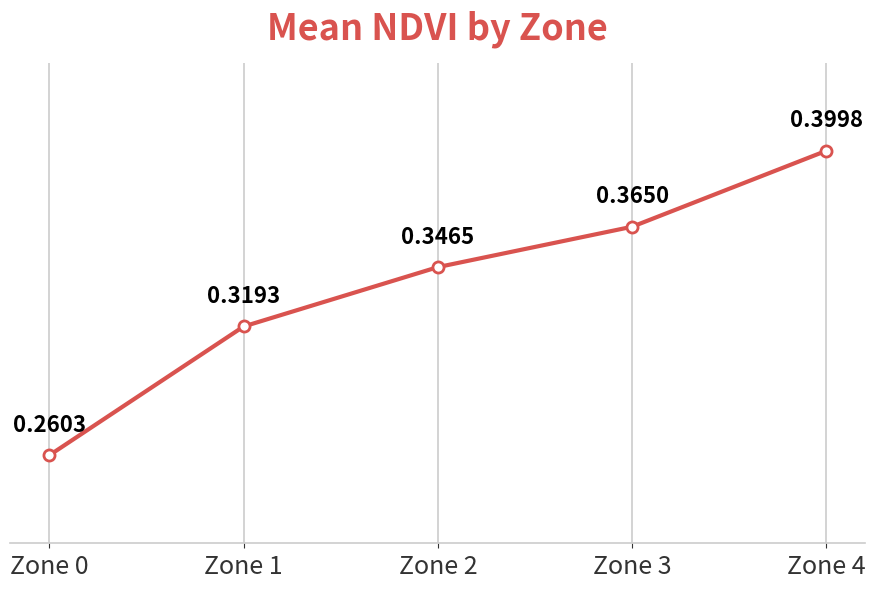

Which label corresponds to the smallest value in the chart?

Zone 0